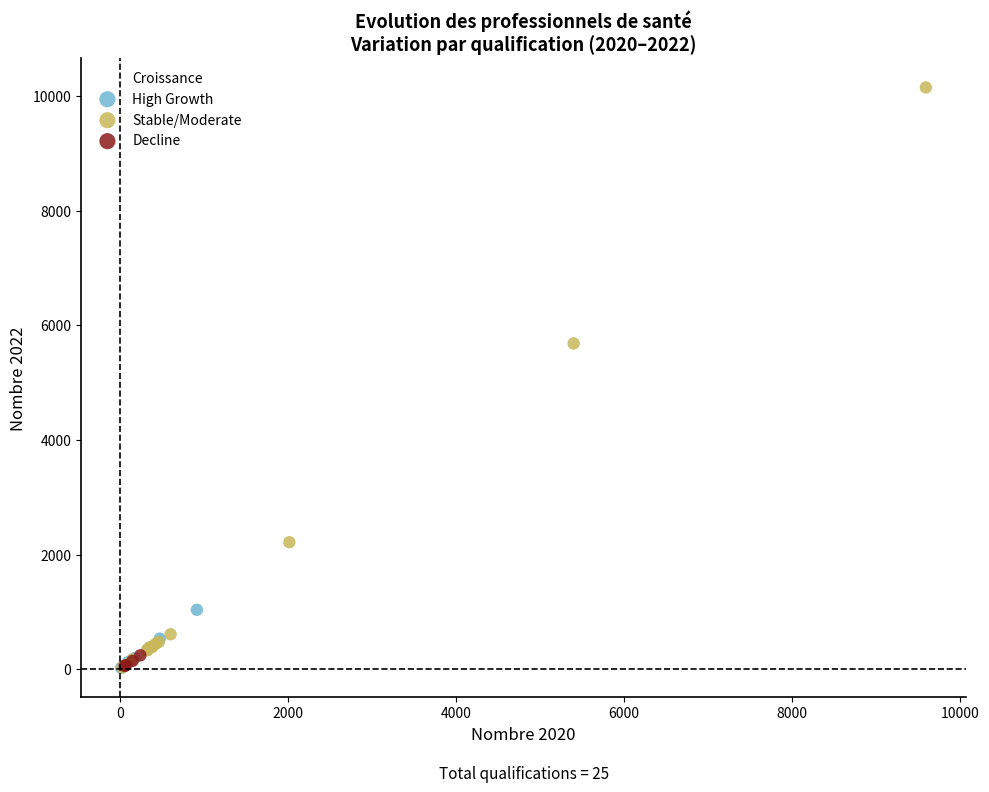

Which series contains the highest Y value?

Stable/Moderate